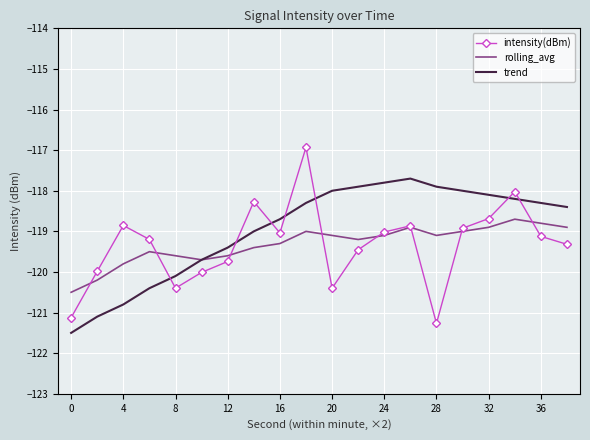

What are all the series names shown in the legend?

intensity(dBm), rolling_avg, trend